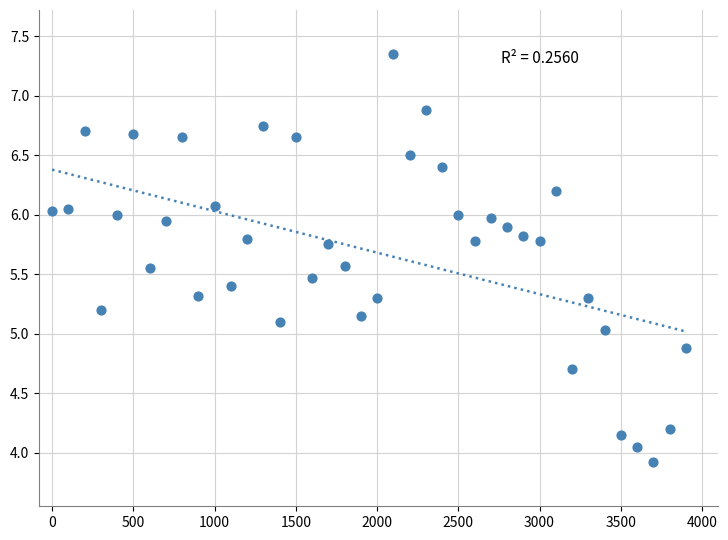

What is the range of Y values (max minus min)?

3.4